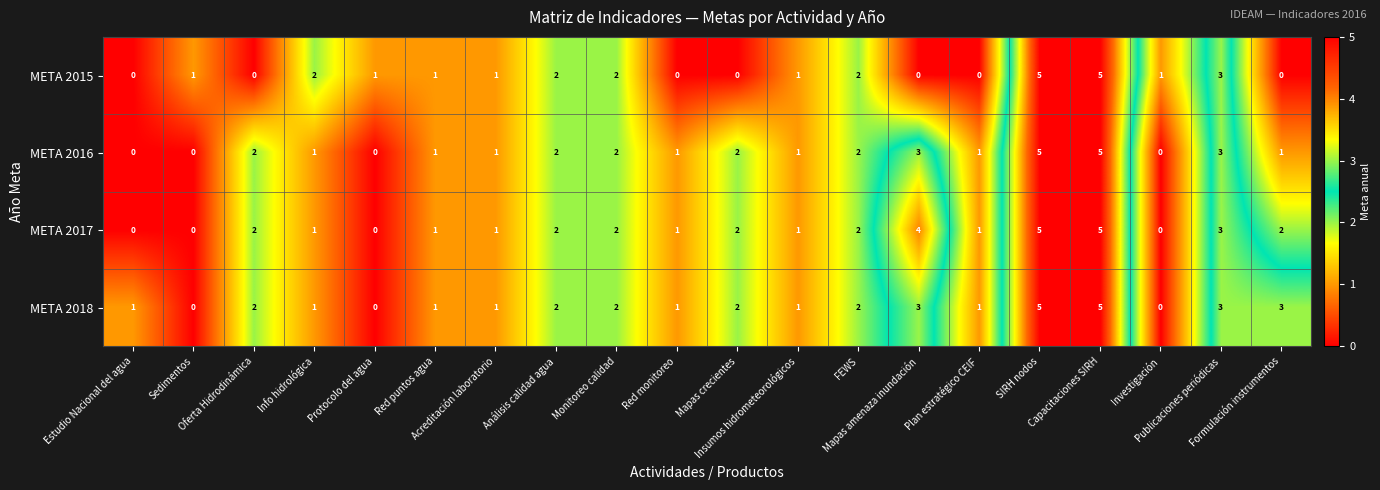

What is the difference between the maximum and minimum values in the META 2018 series?

5